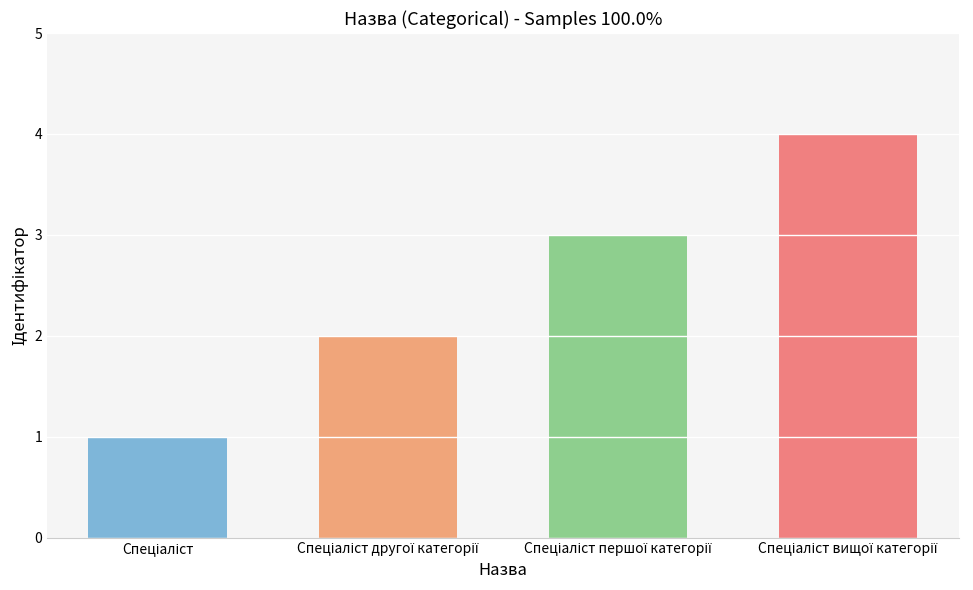

Reading left to right, list all the values displayed in this chart.

Спеціаліст=1	Спеціаліст другої категорії=2	Спеціаліст першої категорії=3	Спеціаліст вищої категорії=4